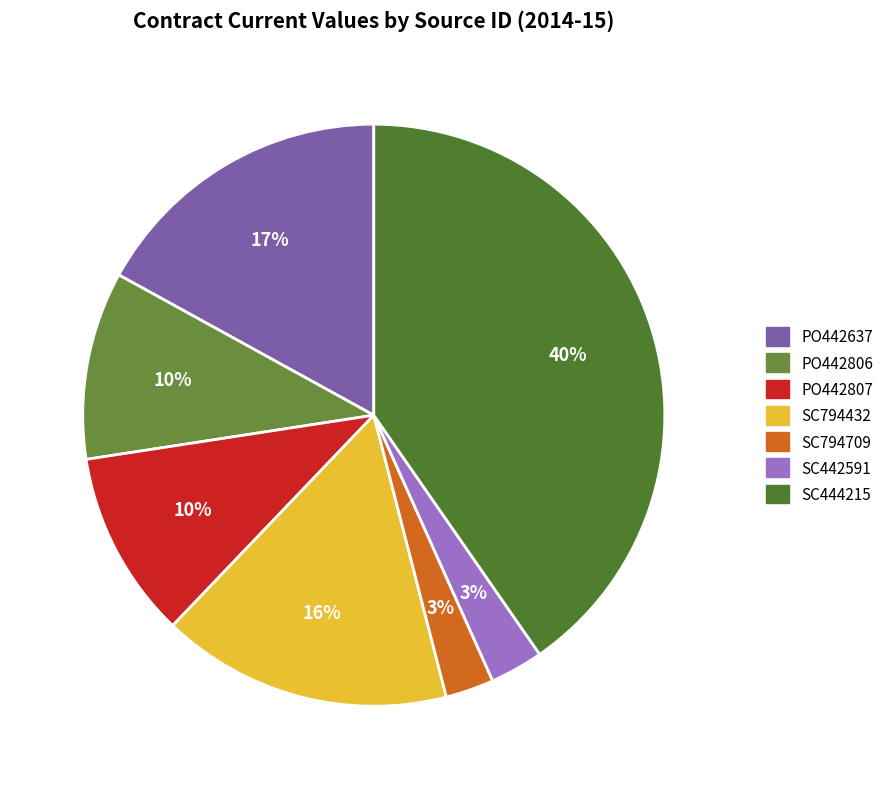

What is the change in value from SC794432 to SC444215?

+69573.2